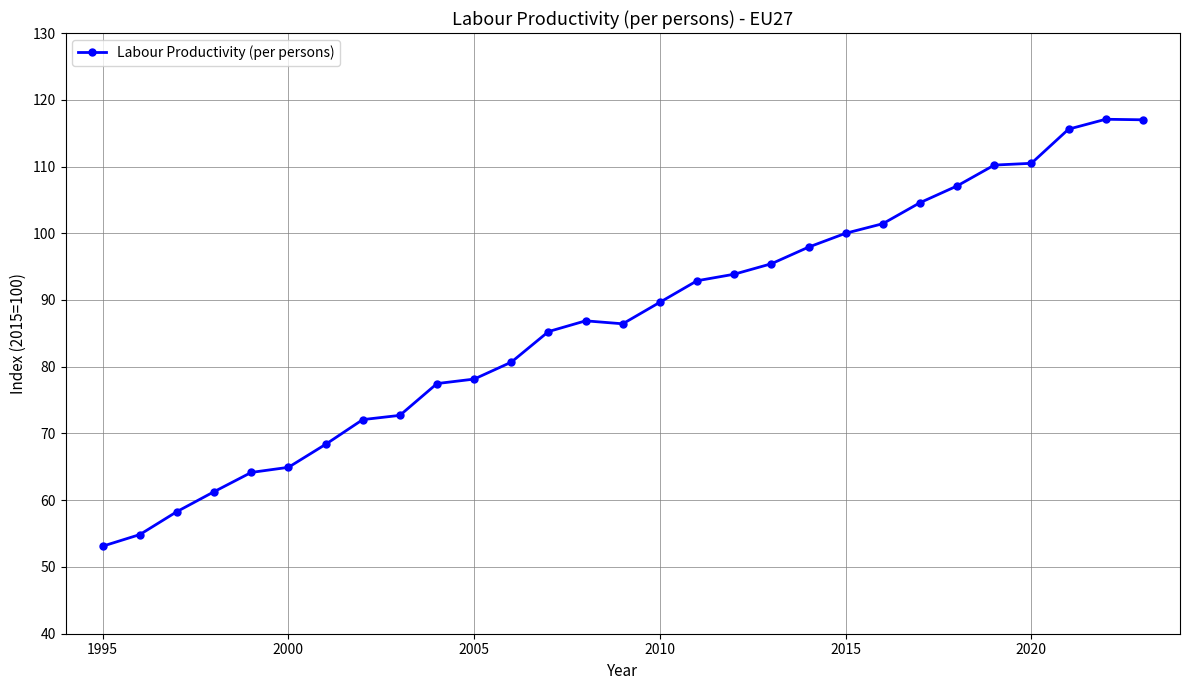

What is the greatest value displayed?

117.1